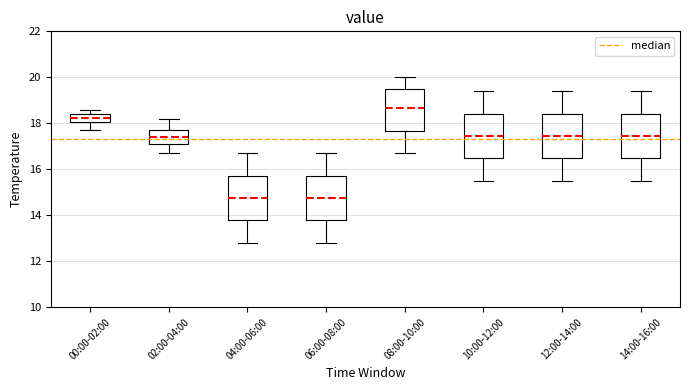

Where does the lower whisker of the box for 14:00-16:00 end on the y-axis? The values are not printed on the chart, so give them approximately, as read against the axis.

15.6